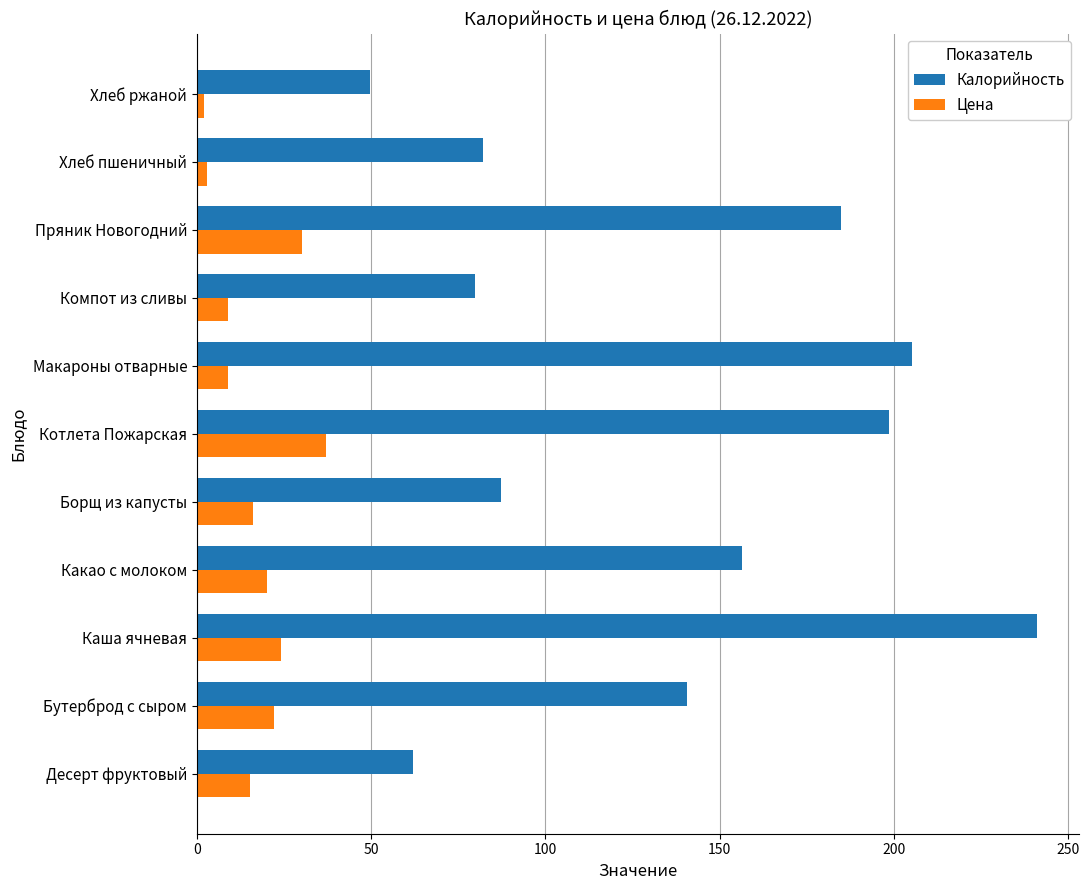

How many data points in Цена are less than 16?

5